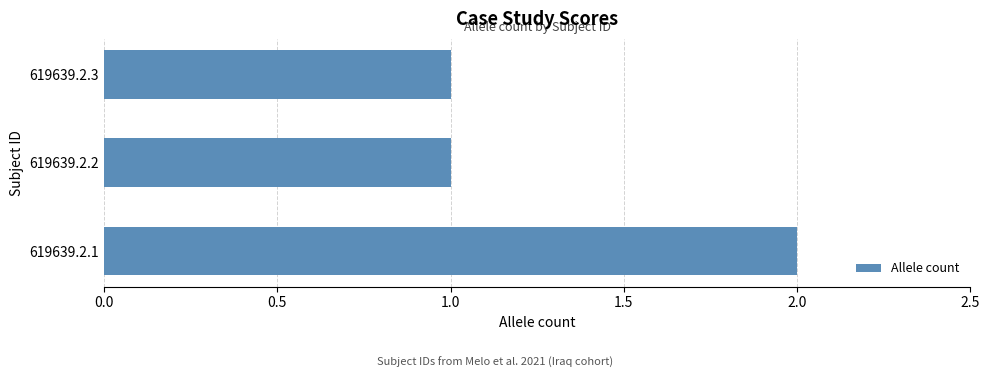

How many distinct data groups are displayed?

1